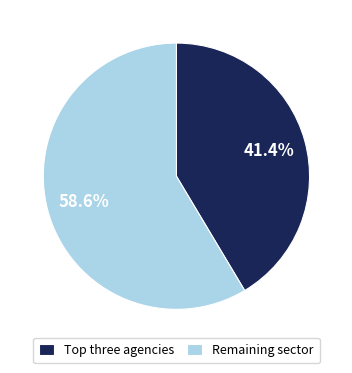

How many segments does this pie chart have?

2